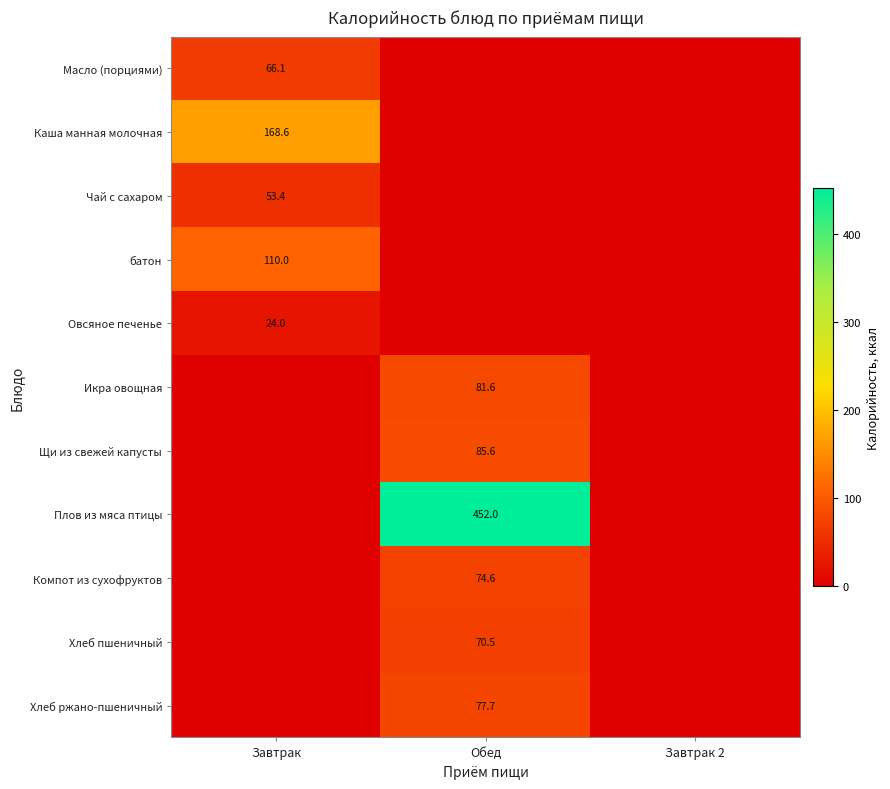

The Овсяное печенье series shows 24.0 at Завтрак. True or false?

True